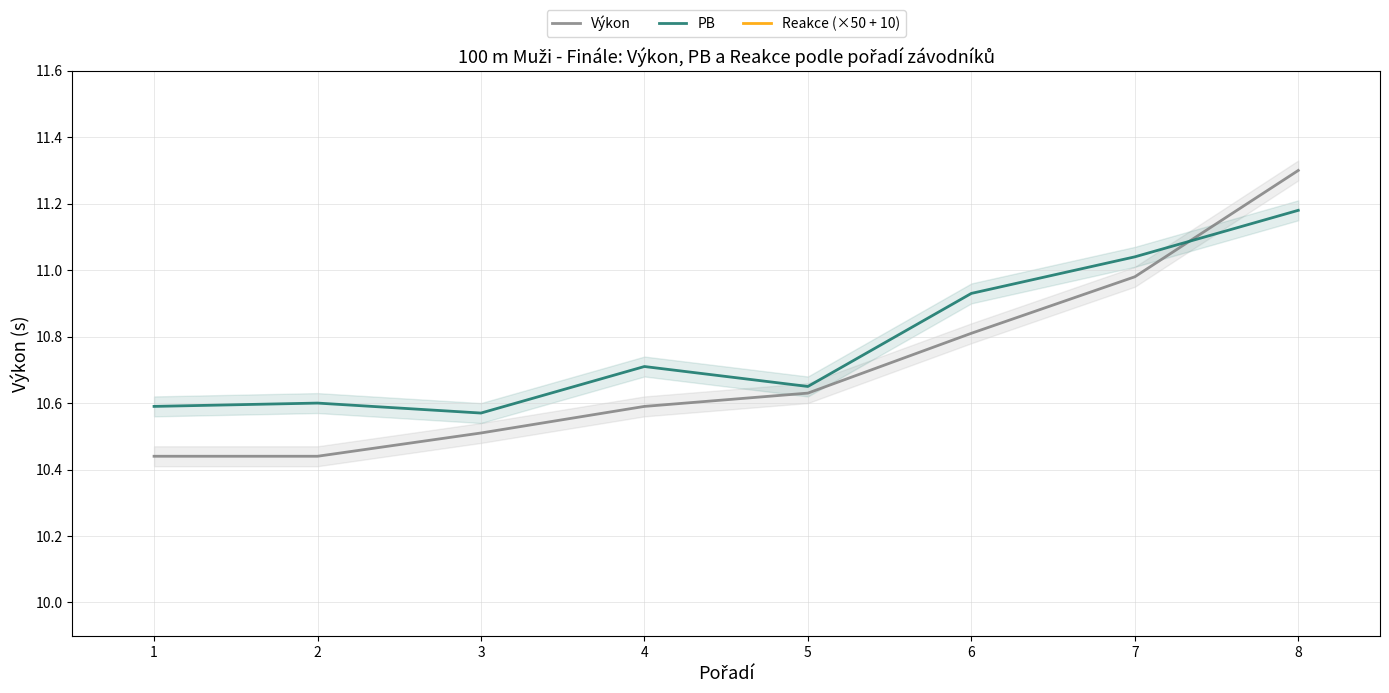

What is the difference between the maximum and minimum values in the PB series?

0.6